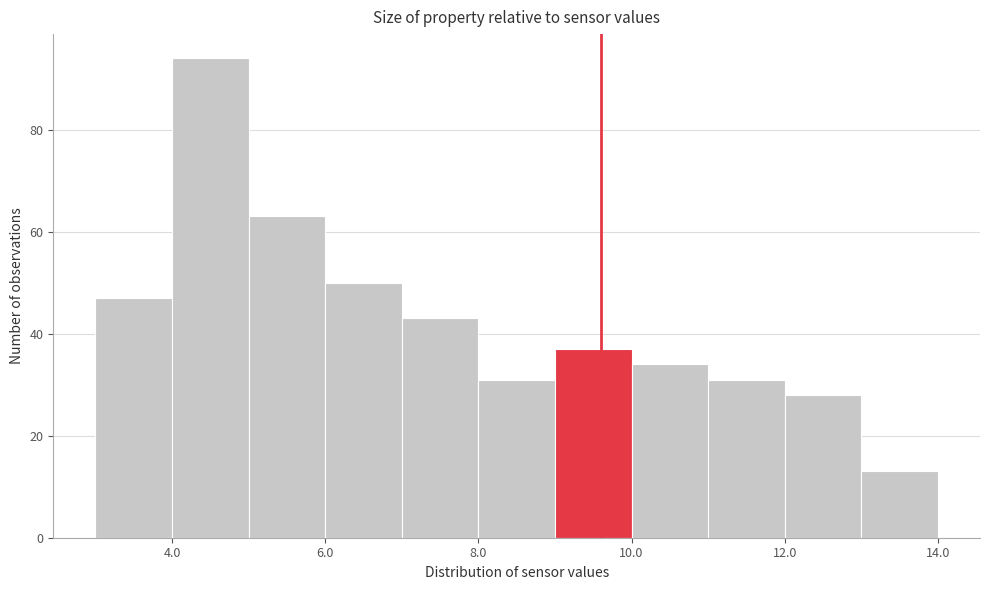

Over which range of the x-axis is the bar tallest?

4 to 5